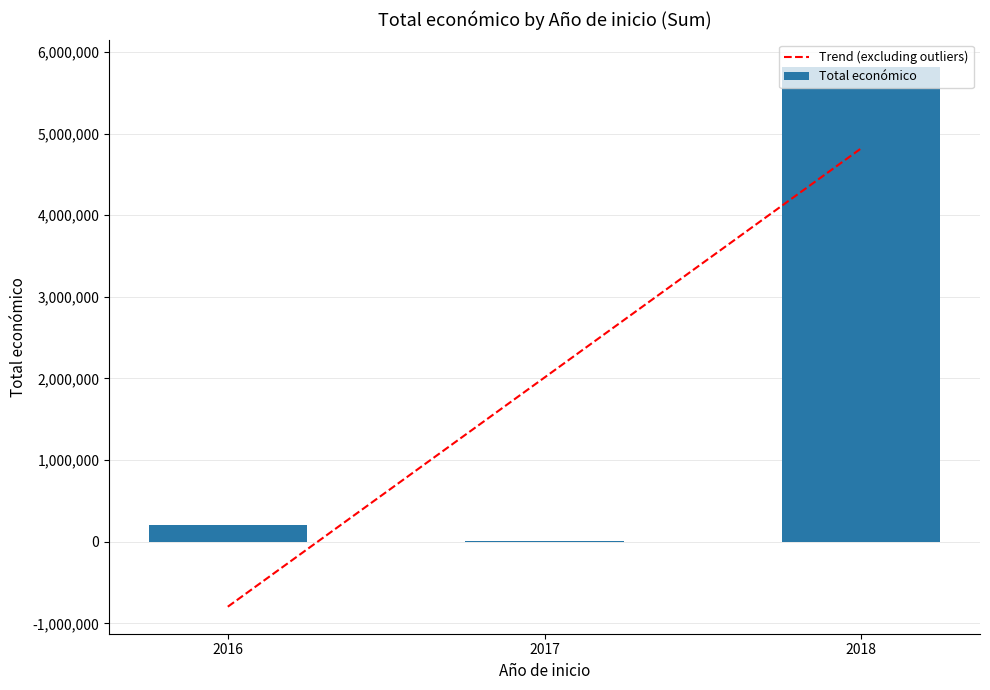

Where does the data first go above 199983?

2018